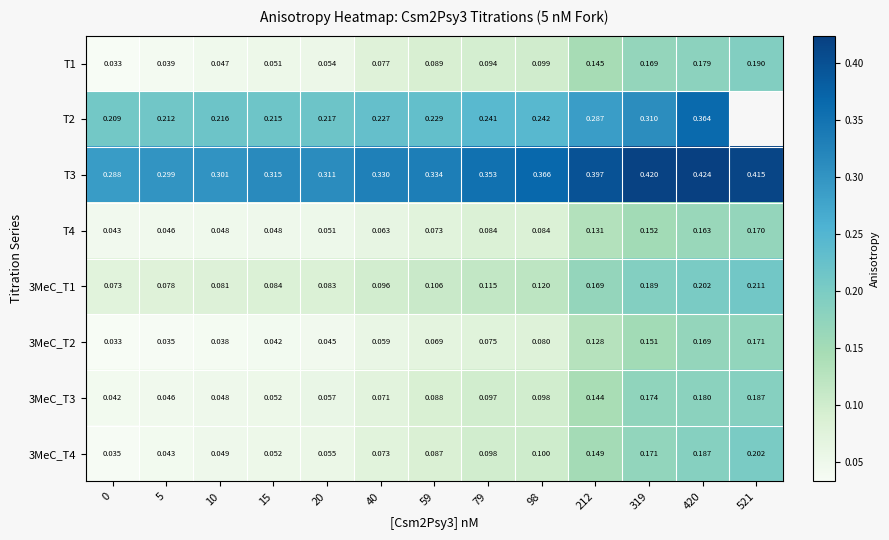

Between 10 and 79, which series saw the biggest shift?

T3